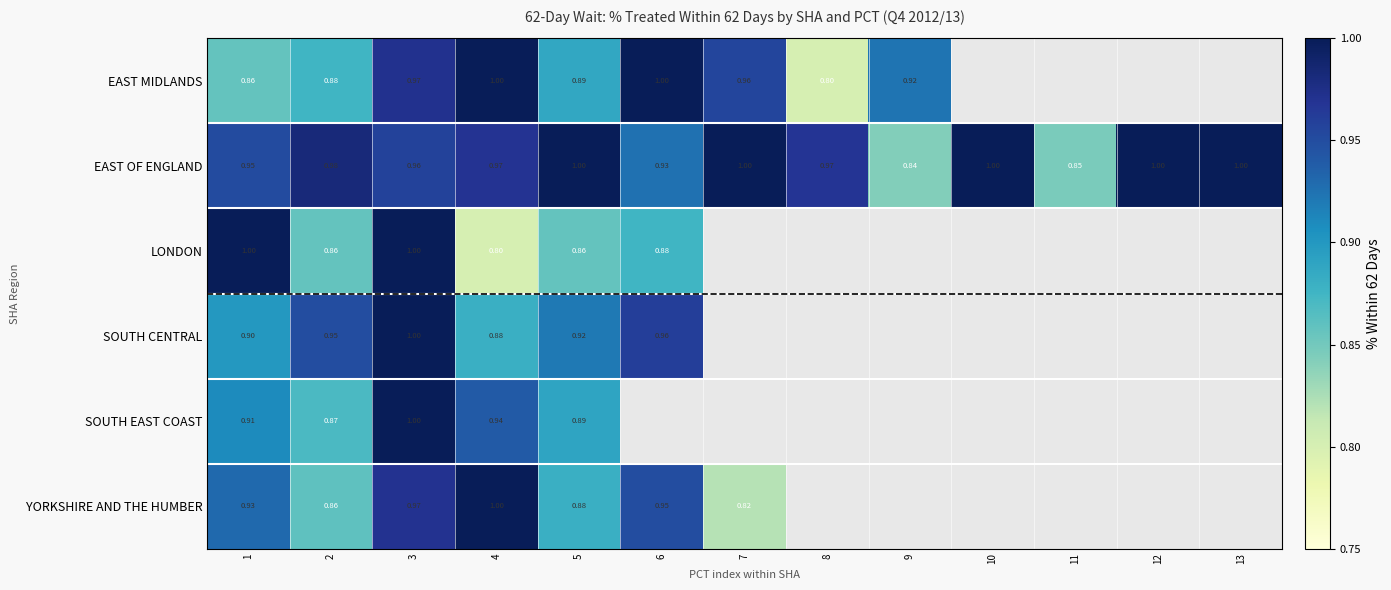

Which series changed the most between 3 and 12?

EAST OF ENGLAND